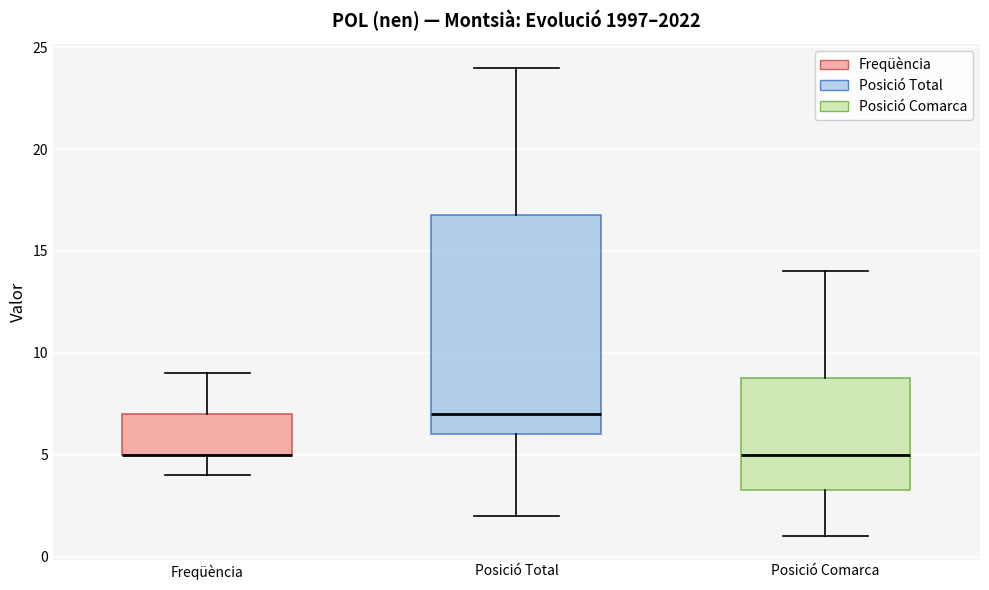

Which box is the tallest, from its lower edge to its upper edge?

Posició Total